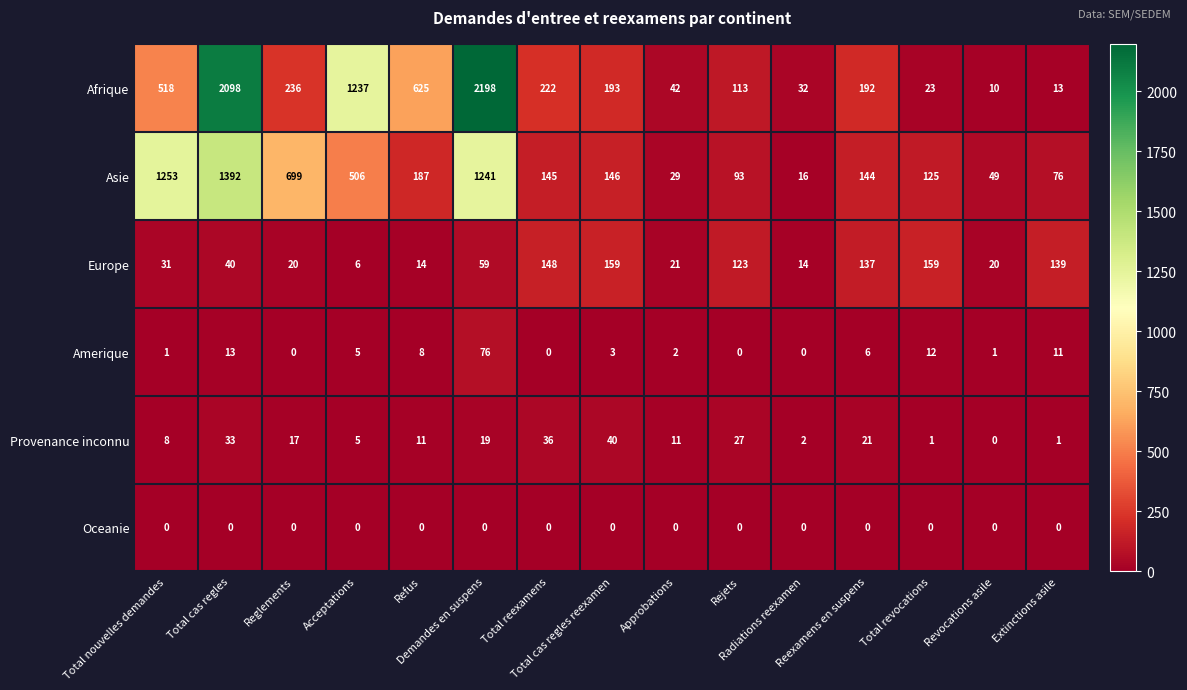

Which series has the largest range (max minus min)?

Afrique